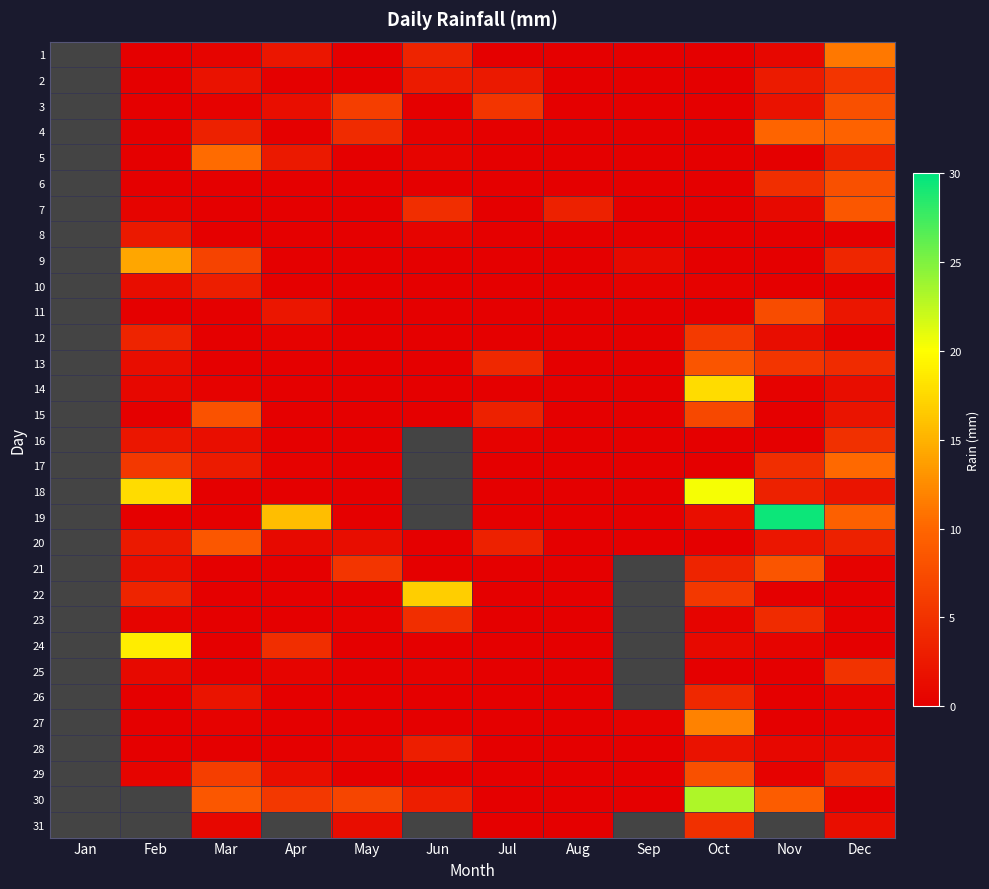

What is the difference between the second highest and second lowest values in the 11 series?

2.3